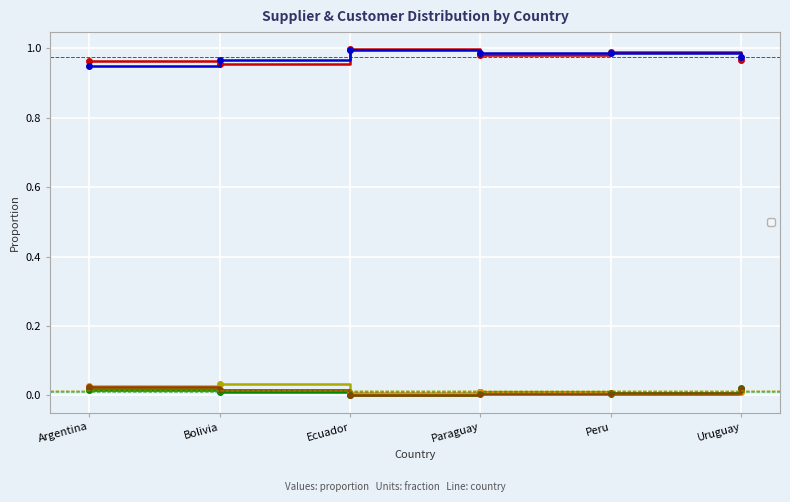

The _0_customers series shows 1.0 at Peru. True or false?

True